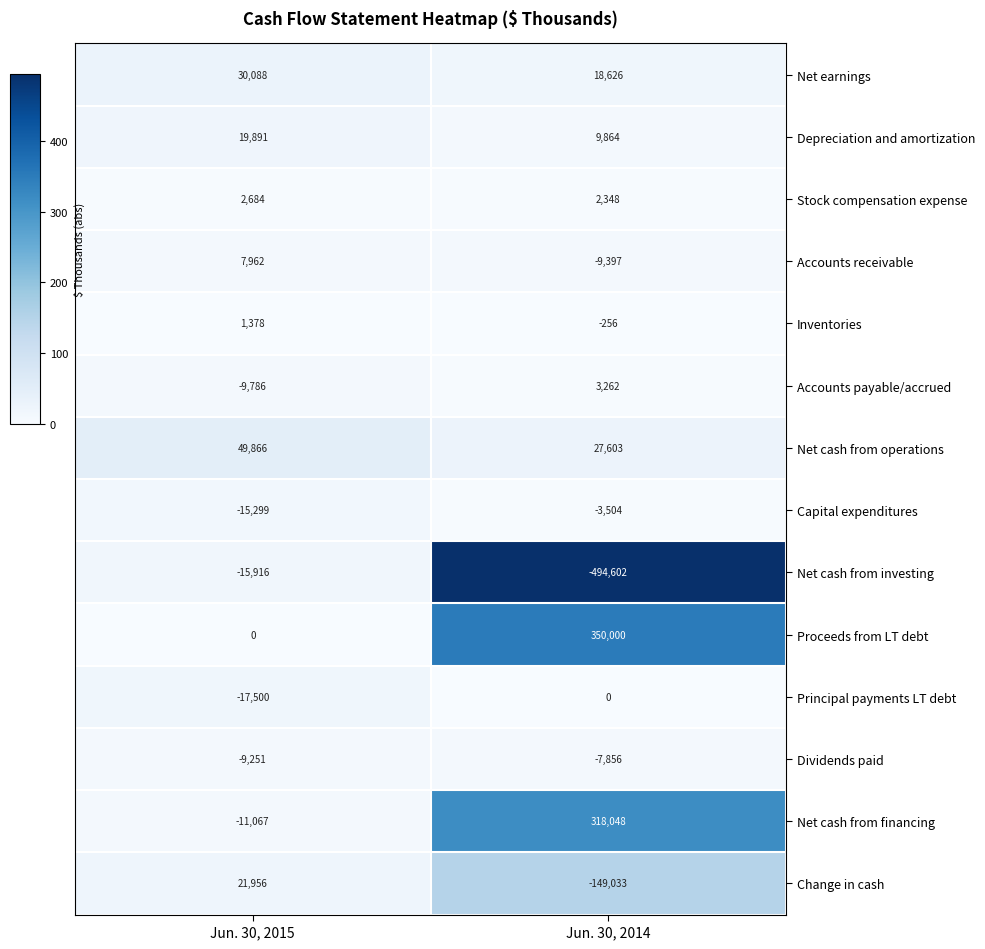

How many data points in Stock compensation expense are less than 2684?

1